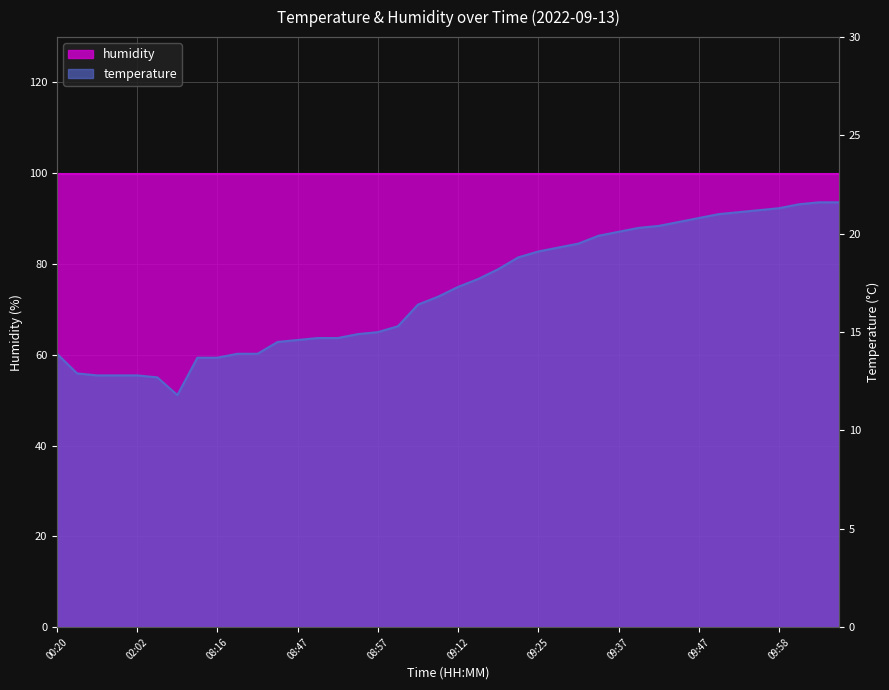

What is the value of the 23rd point from the left?

18.2